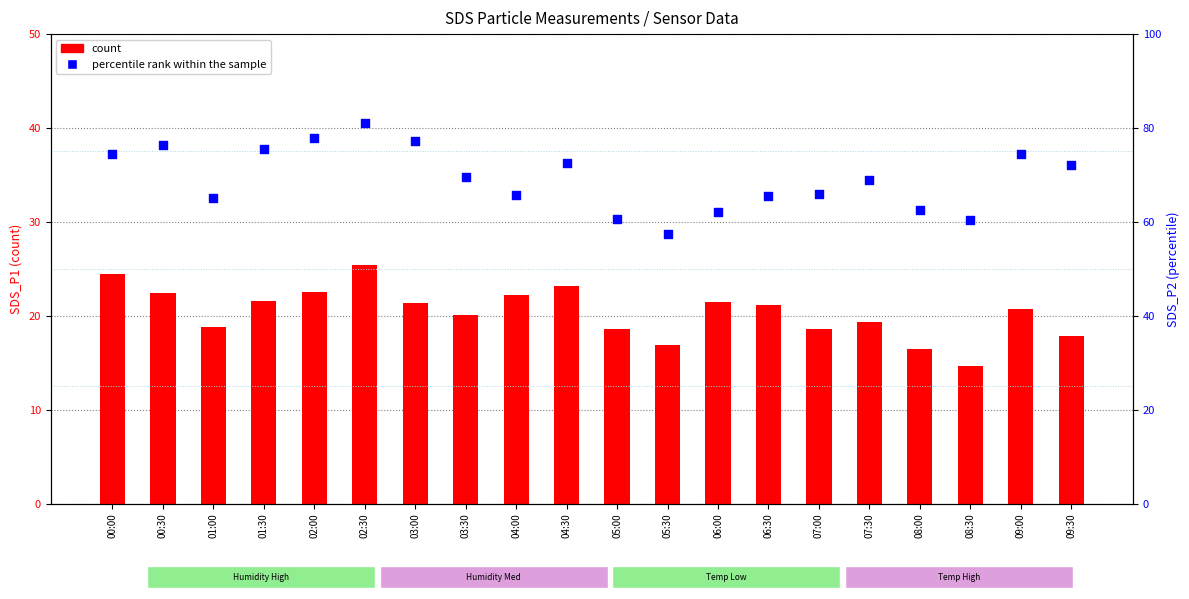

At which category is the sum across all series the highest?

02:30